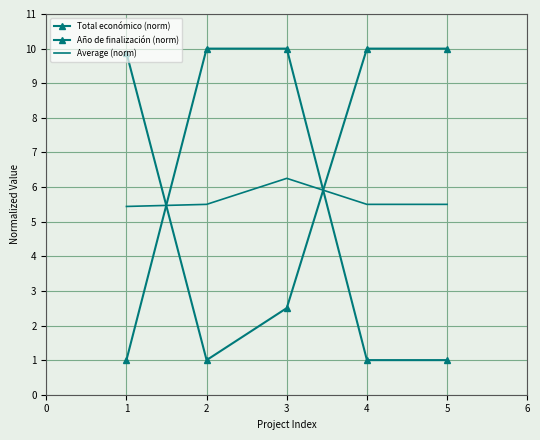

Is it true that Total económico (norm) equals 13.3 at 4?

False